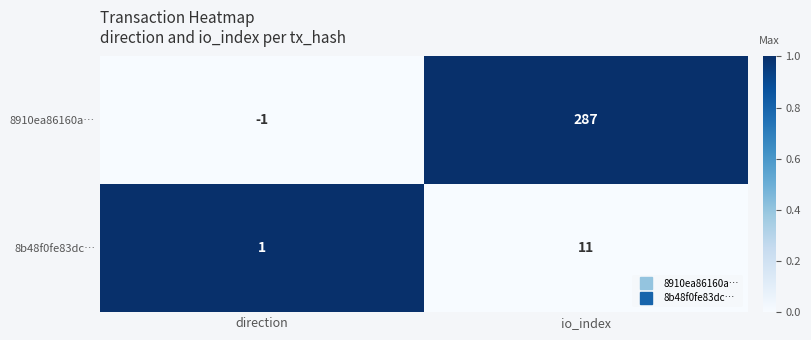

What is the sum of all 8b48f0fe83dc… values?

12